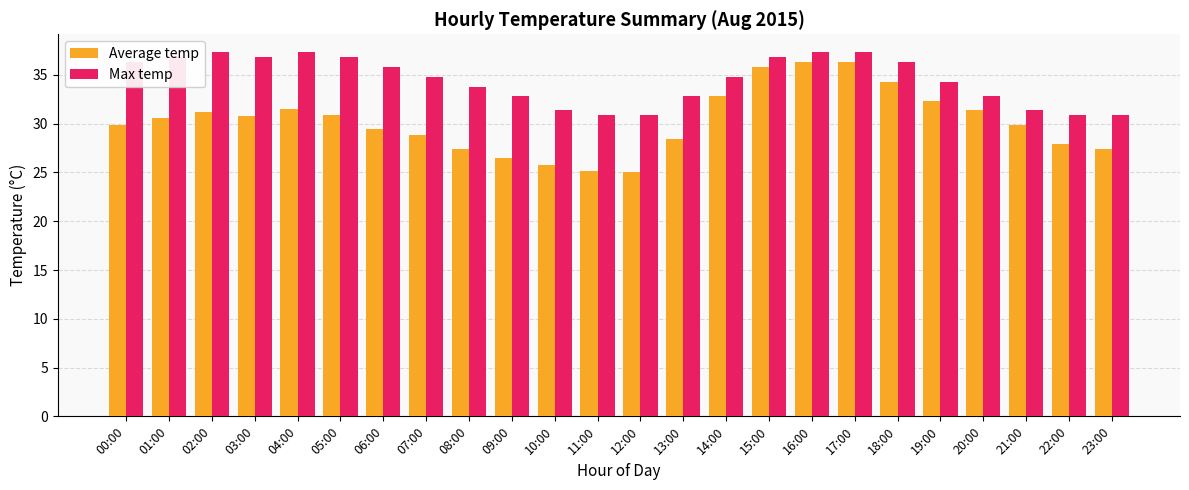

How many values in the Max temp series exceed 34?

14